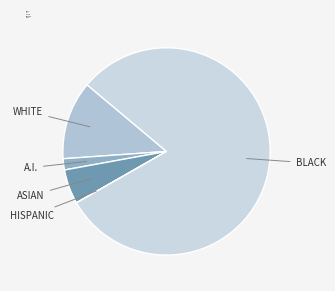

Which category has the biggest portion of the pie?

BLACK